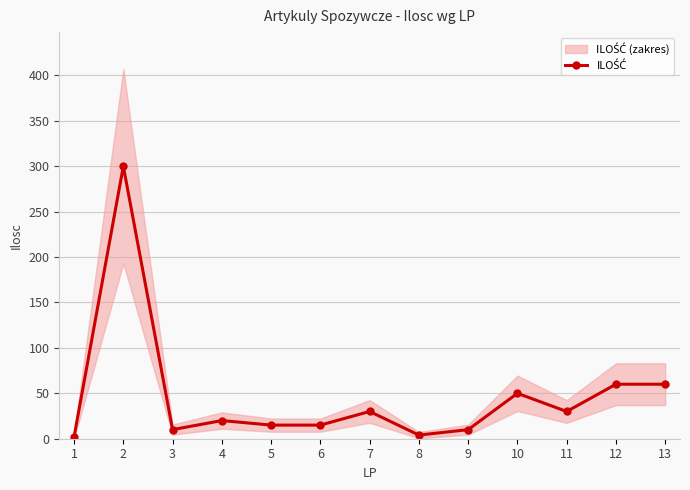

At which category does the chart reach its minimum across all series?

1